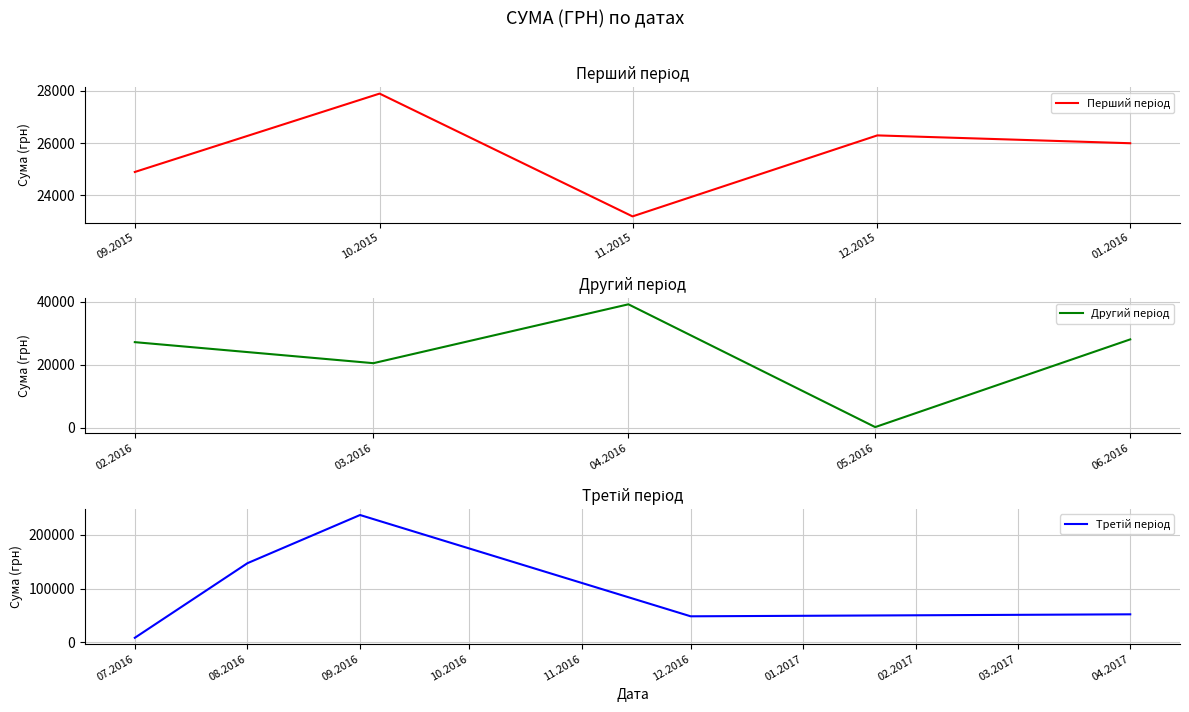

What are all the series names shown in the legend?

Перший період, Другий період, Третій період